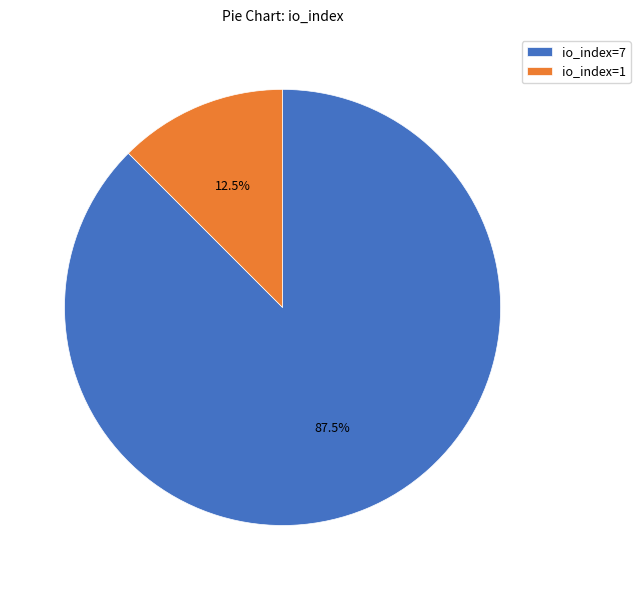

What is the majority slice?

io_index=7